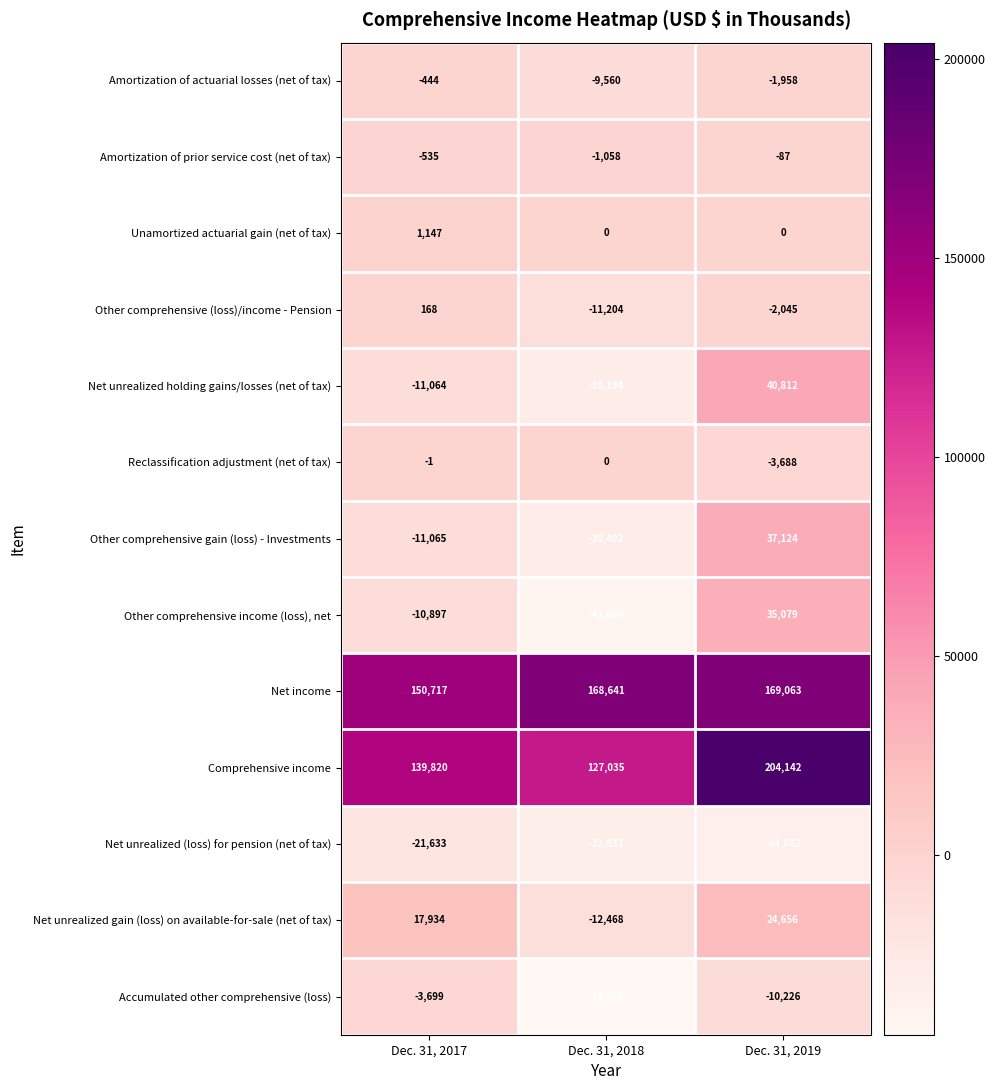

Count the number of categories in the chart.

3